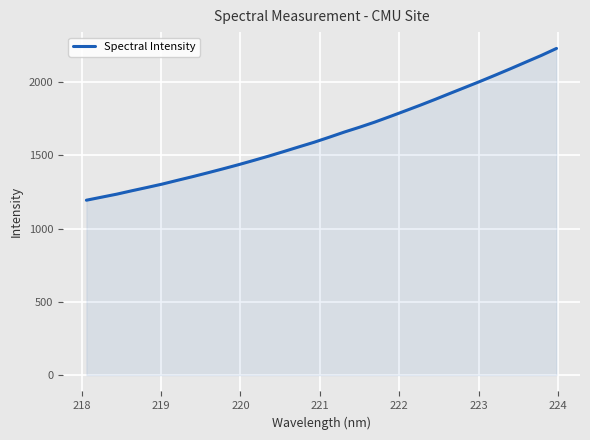

What is the average value?

1645.0